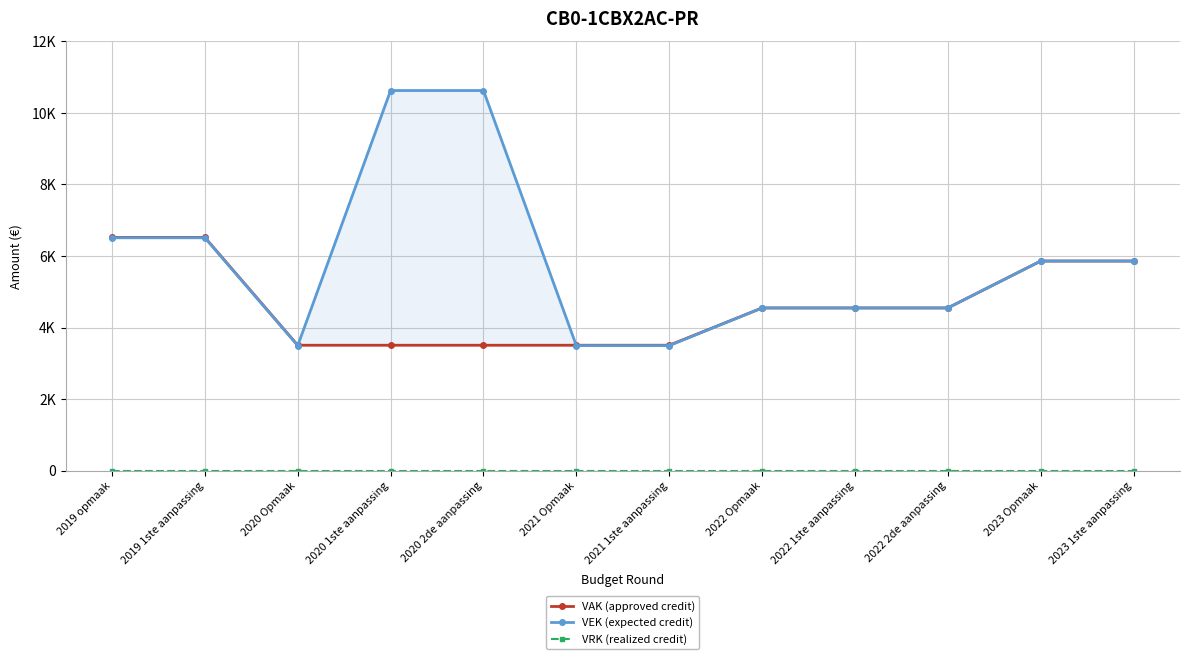

What value does the VAK (approved credit) series have at 2021 Opmaak, to the nearest 100?

3500